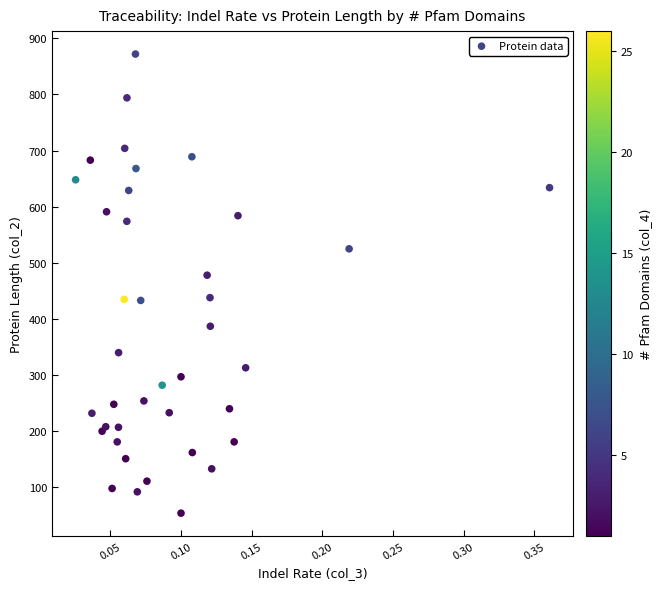

What Y value in the scatter plot is closest to 463?

478